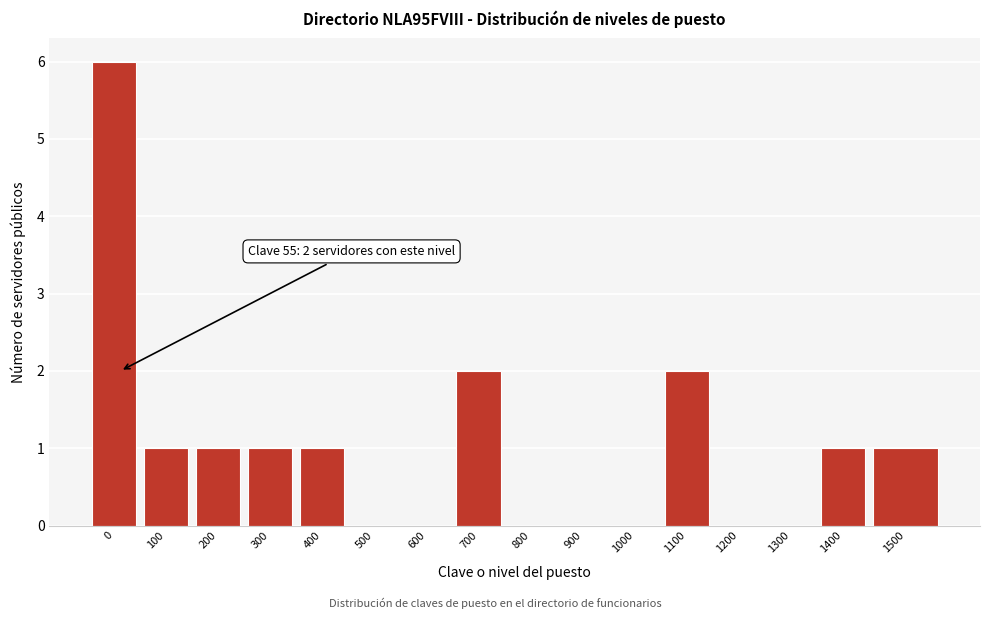

Reading left to right, what are all the values shown in this chart?

0=6	100=1	200=1	300=1	400=1	500=0	600=0	700=2	800=0	900=0	1000=0	1100=2	1200=0	1300=0	1400=1	1500=1